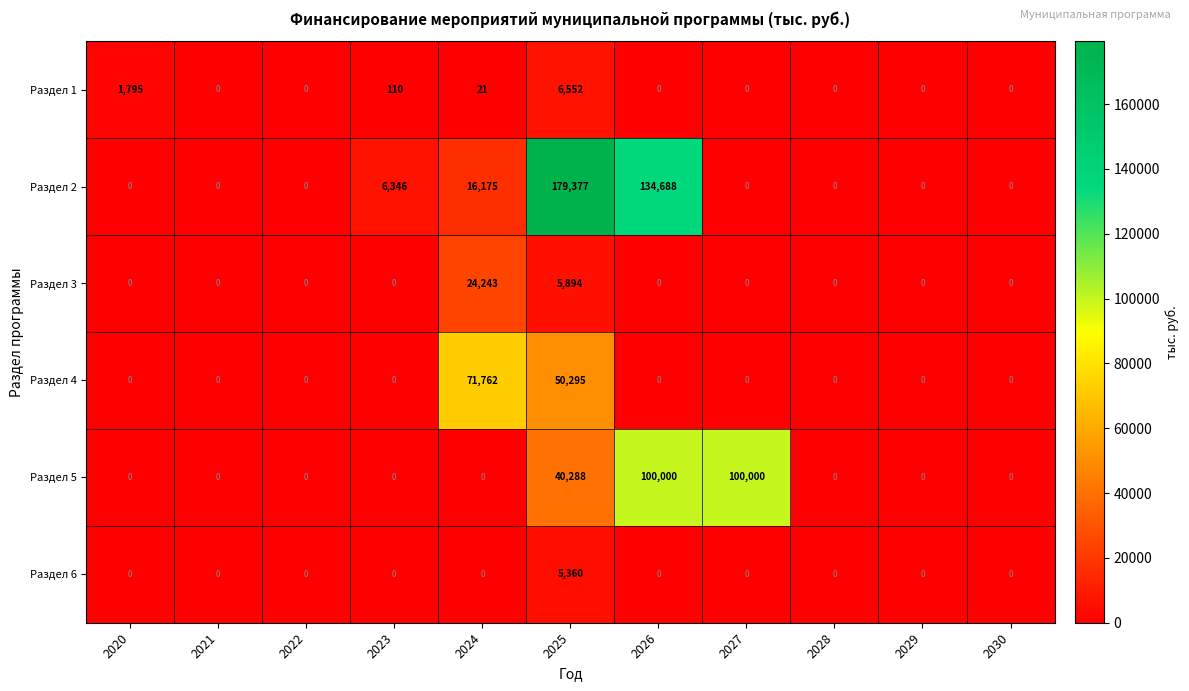

True or false: Раздел 2 has a value of 0 at 2029.

True